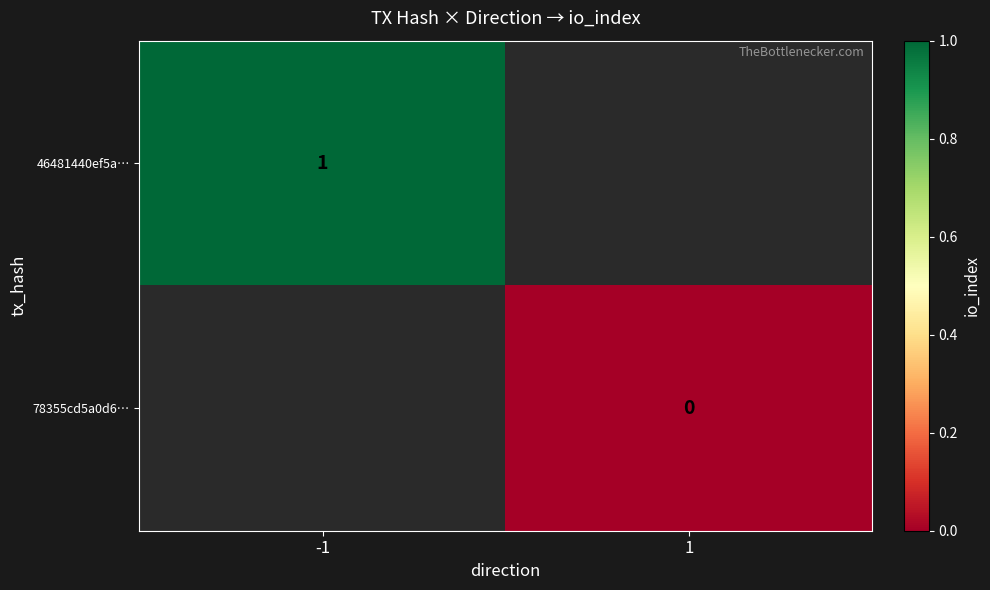

Count the number of categories in the chart.

2